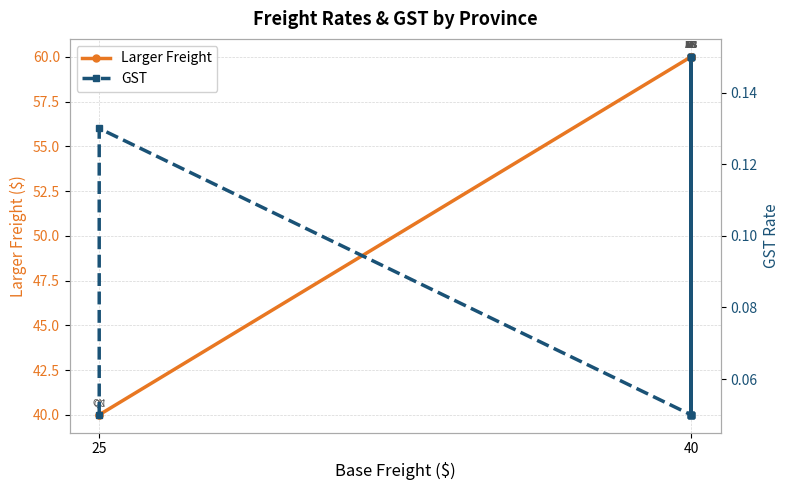

Reading left to right, extract all data points from this chart.

Larger Freight: 40.0	40.0	60.0	60.0	60.0	60.0	60.0	60.0	60.0	60.0	60.0	60.0	60.0
GST: 0.1	0.1	0.1	0.1	0.1	0.1	0.1	0.1	0.1	0.1	0.1	0.1	0.1